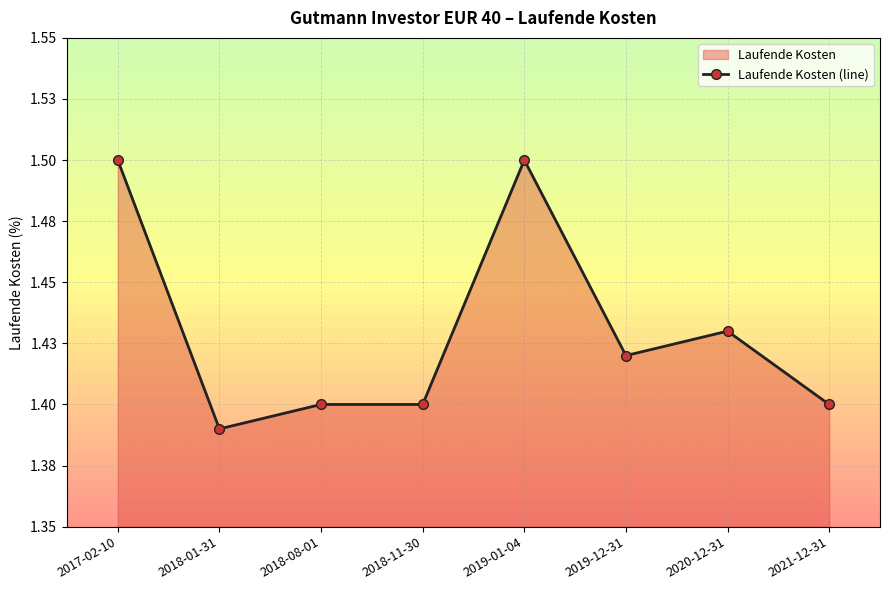

Is it true that the value at 2017-02-10 is 1.5?

True